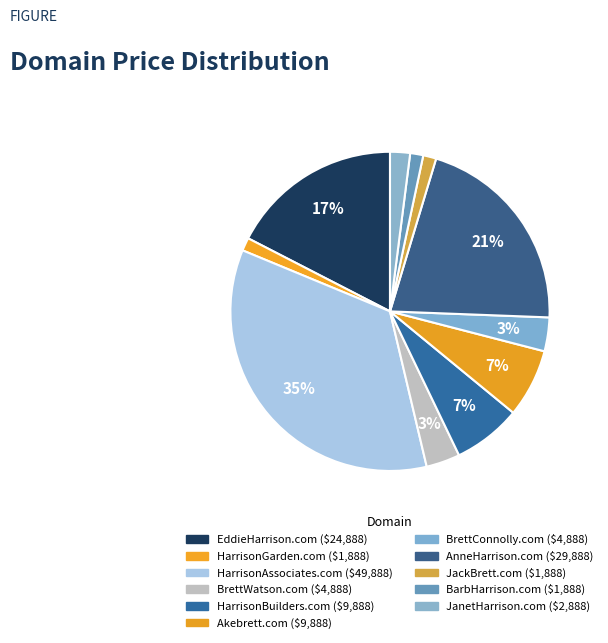

To the nearest percent, what percentage of the pie is Akebrett.com?

7%